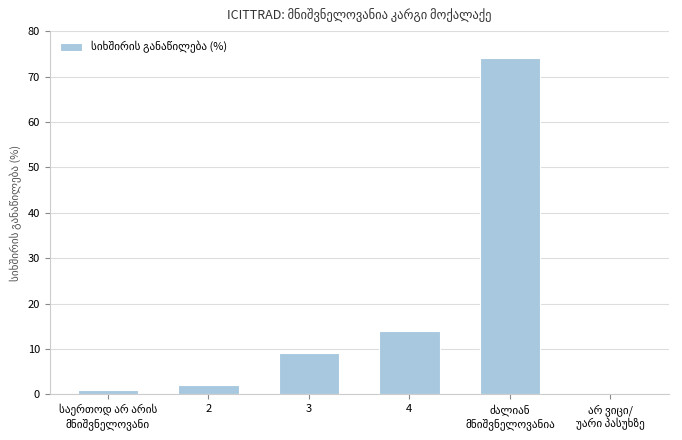

What is the sum of all values?

100